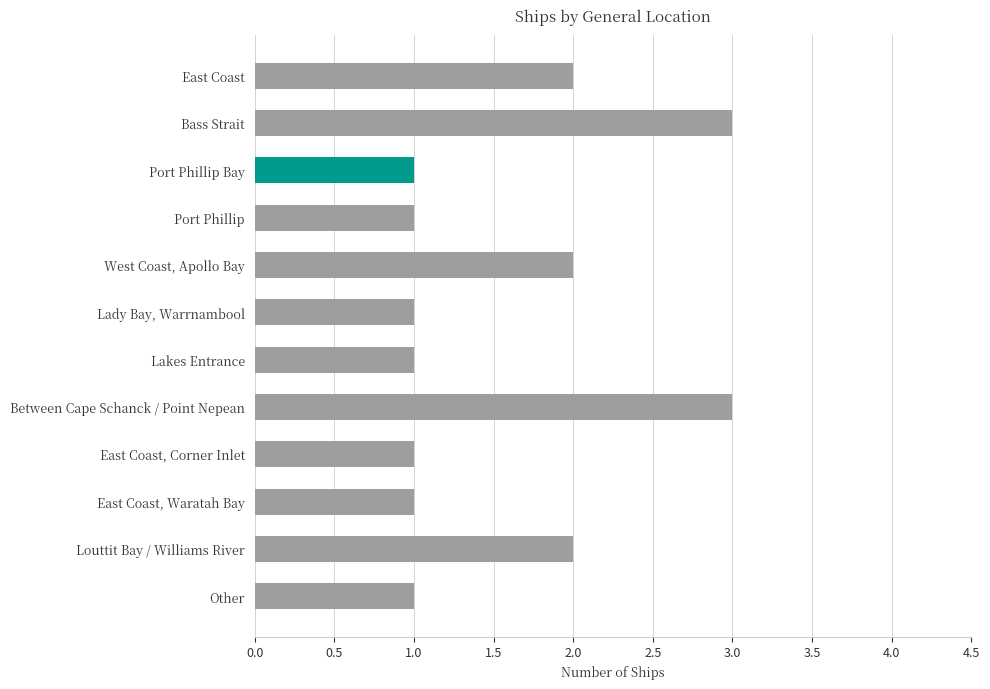

The value at East Coast, Waratah Bay is 1. True or false?

True